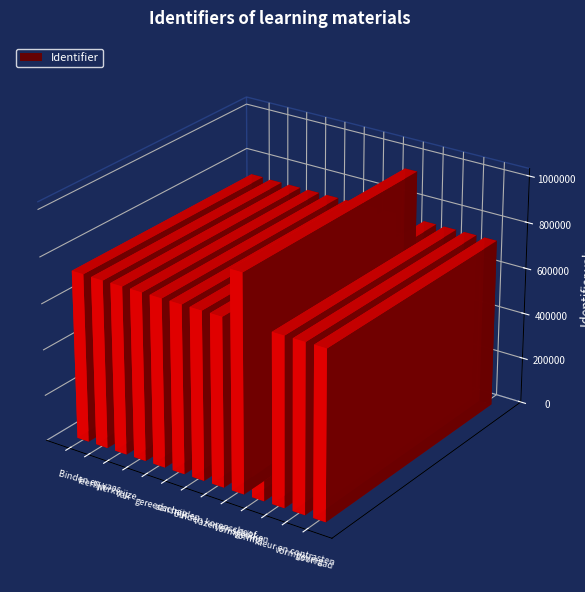

What is the approximate value at binden korenschoof, to the nearest 50?

730250